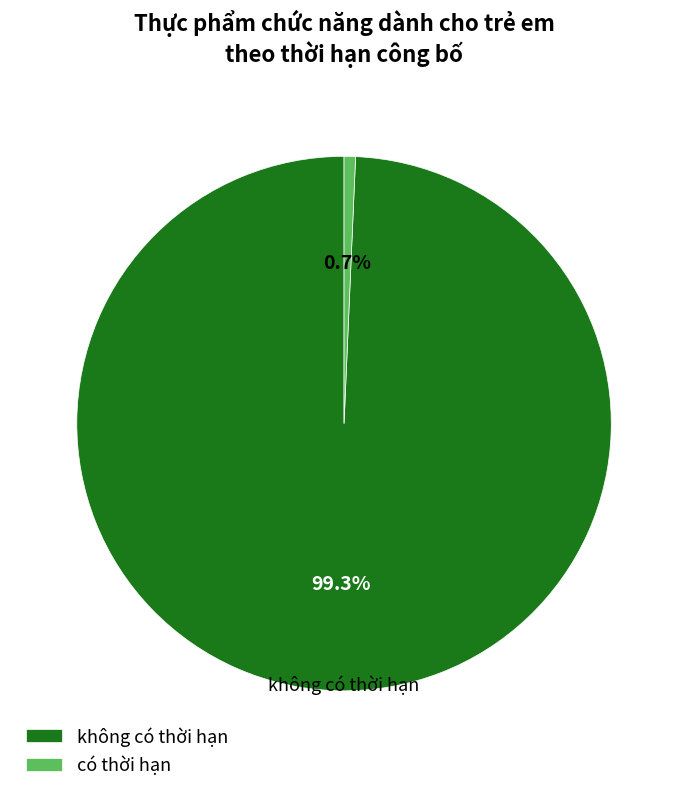

To the nearest percent, what portion does không có thời hạn represent?

99%